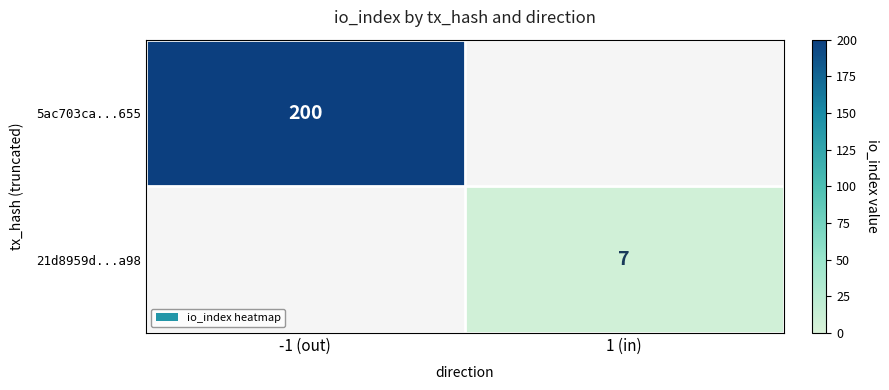

The 21d8959d...a98 series shows 3 at 1 (in). True or false?

False